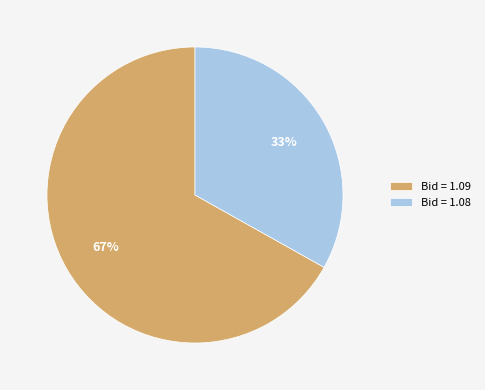

To the nearest percent, what percentage of the pie is Bid = 1.08?

33%